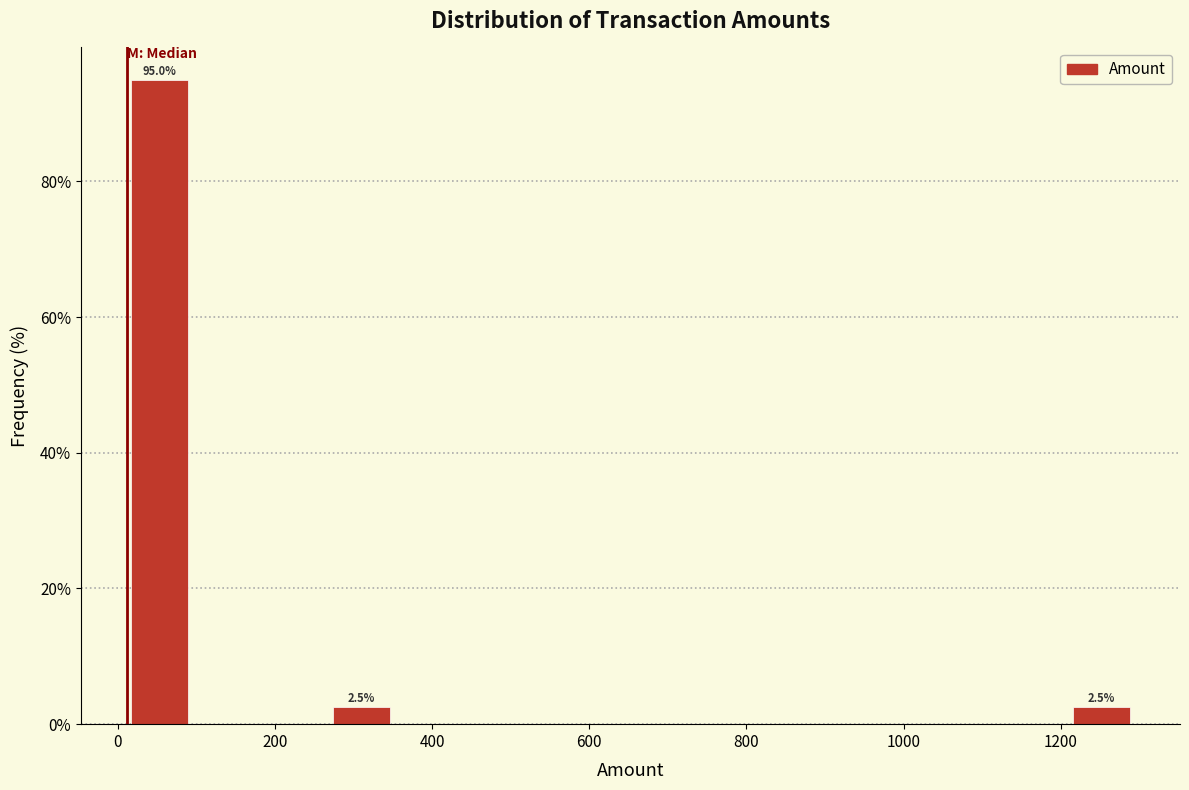

Which range on the x-axis has the tallest bar?

20 to 100